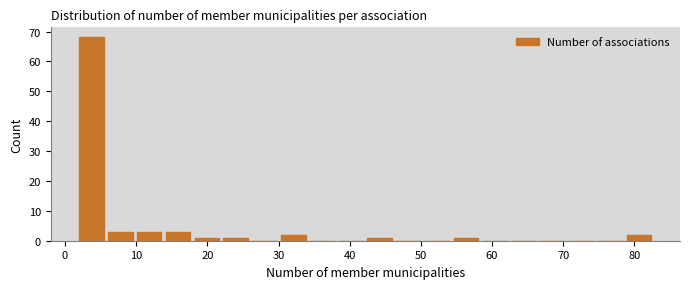

Over which range of the x-axis is the bar tallest?

2 to 6